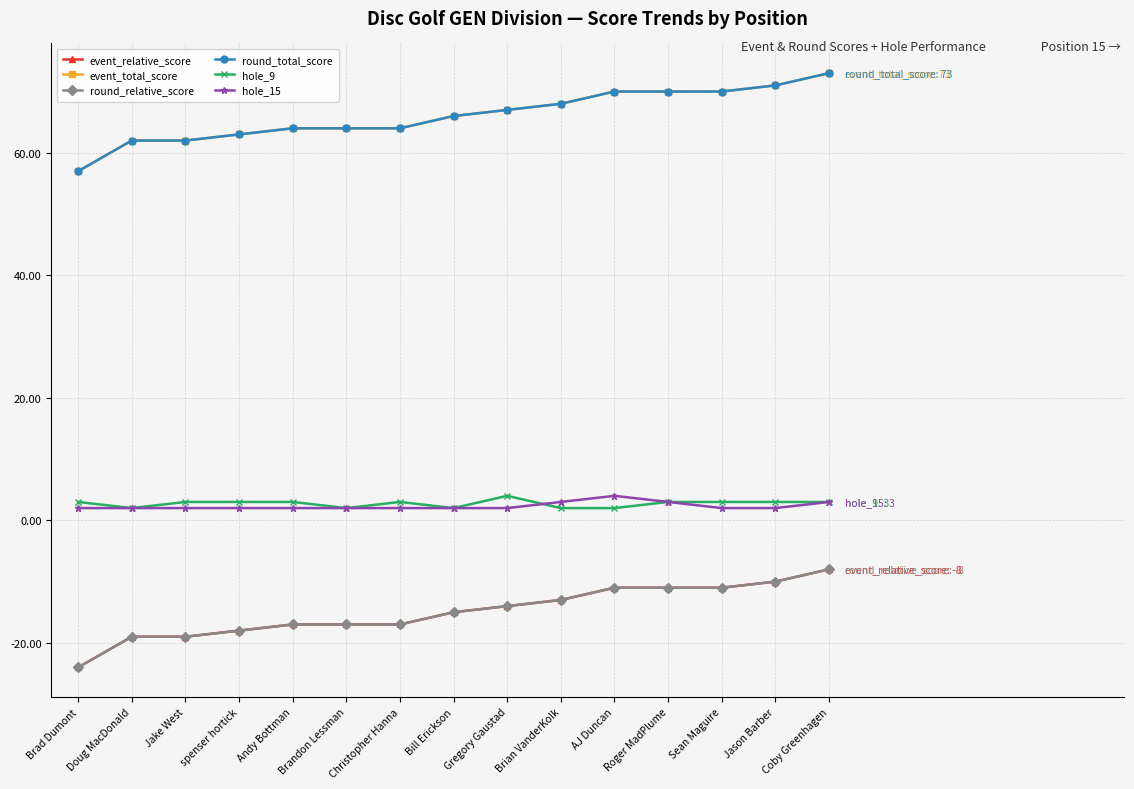

Rank the series at Christopher Hanna from highest to lowest value.

event_total_score, round_total_score, hole_9, hole_15, event_relative_score, round_relative_score